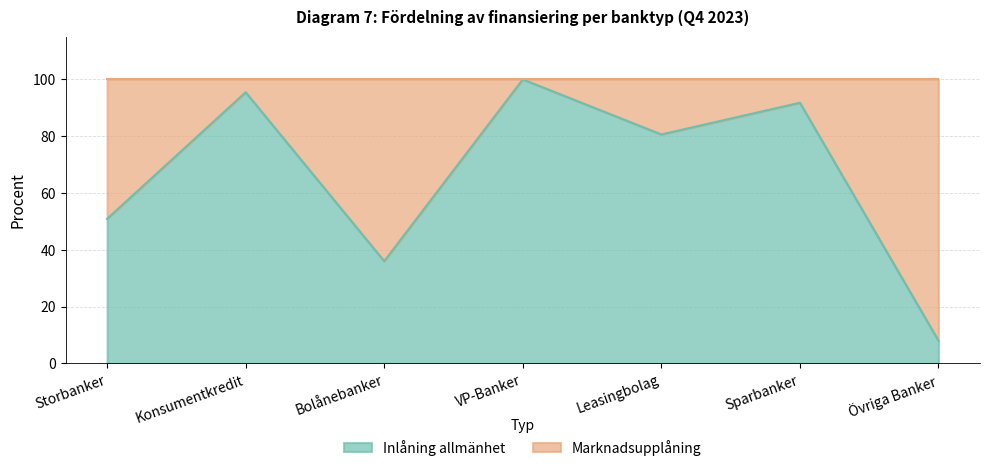

Does the chart have visible grid lines?

Yes